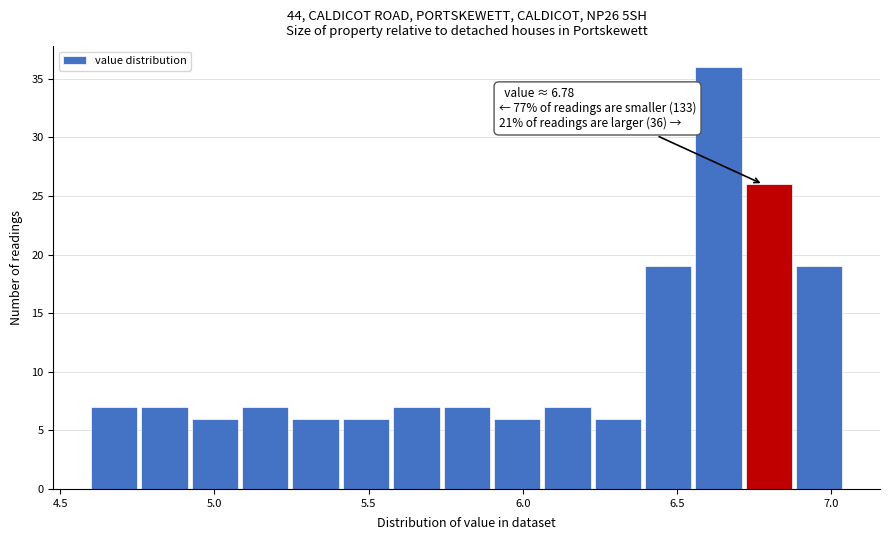

Around what value on the x-axis is the tallest bar? Give the approximate position of its centre, as read against the axis.

6.65